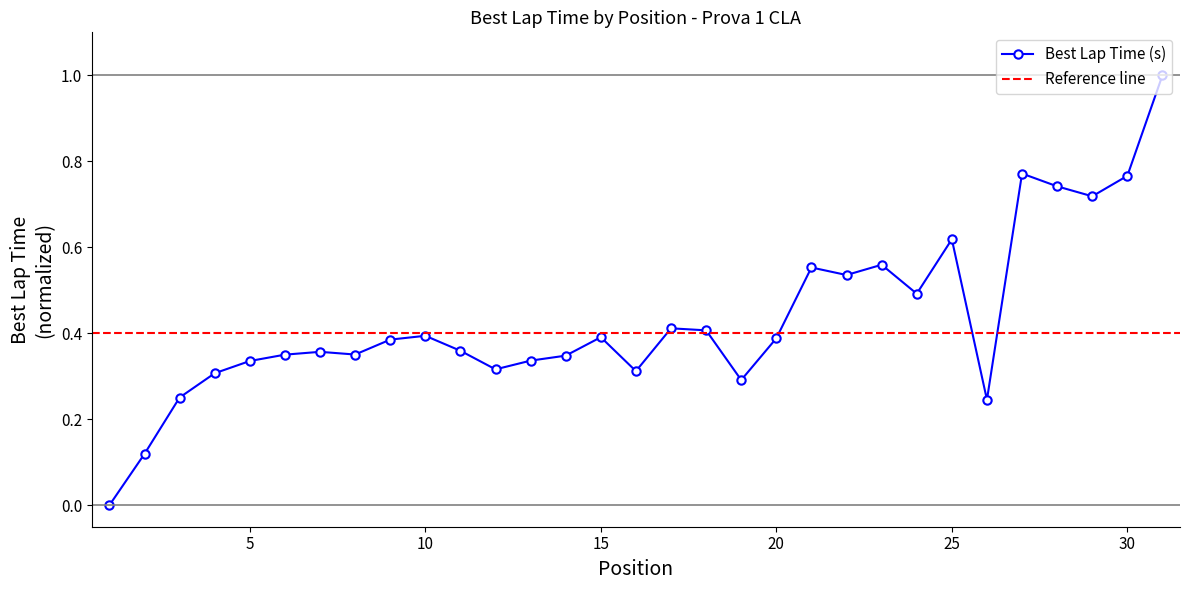

What is the value of the 25th point from the left?

0.6